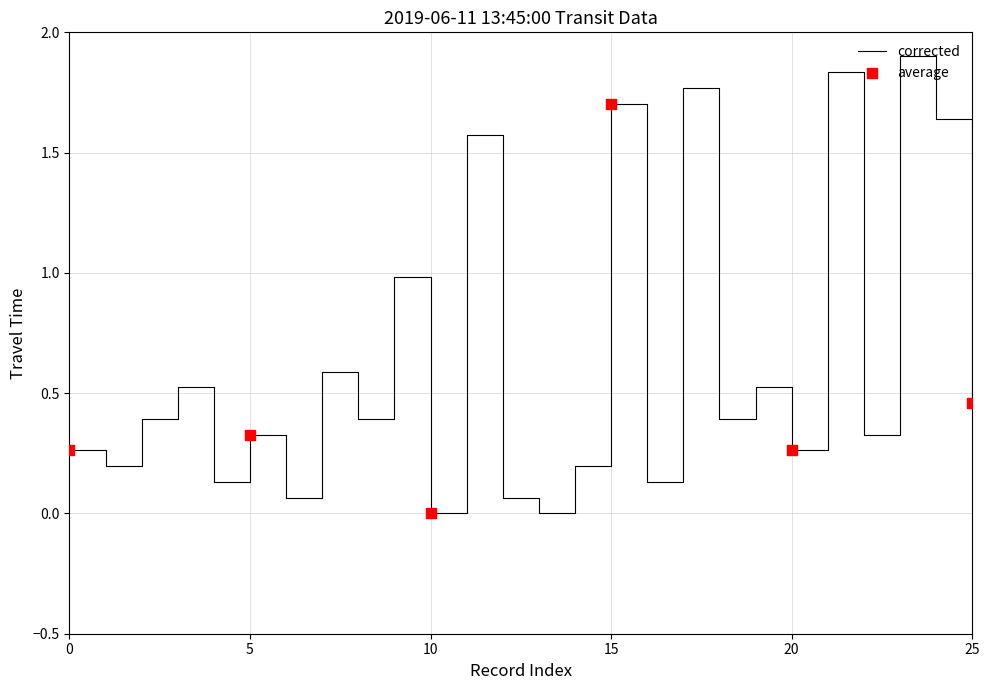

What is the greatest value displayed?

1.9